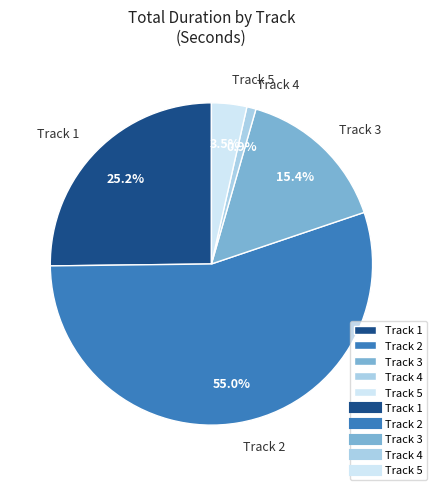

What is the largest slice in the pie chart?

Track 2